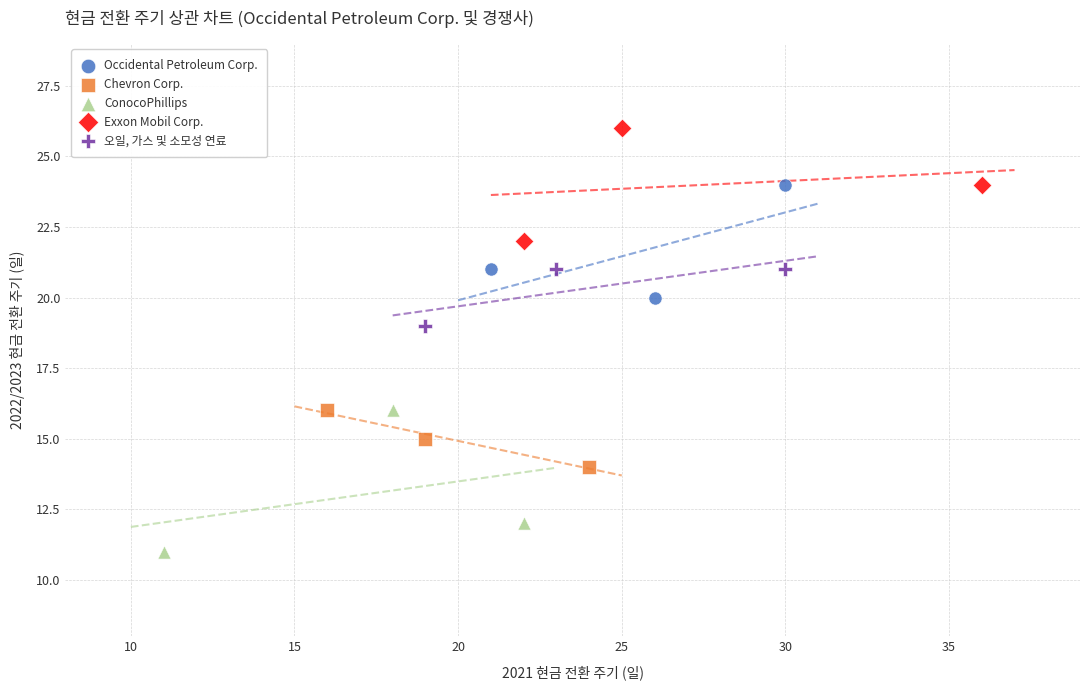

What are all the series names shown in the legend?

Occidental Petroleum Corp., Chevron Corp., ConocoPhillips, Exxon Mobil Corp., 오일, 가스 및 소모성 연료